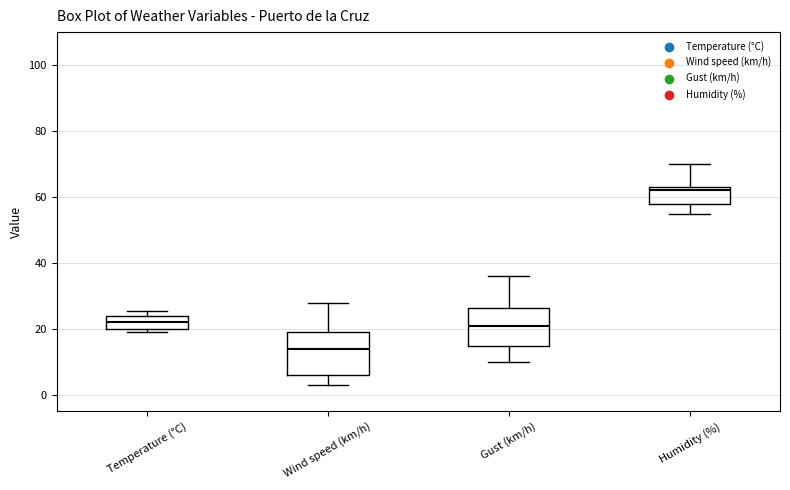

Reading left to right, read every box against the y-axis: the position of its median line, the range the box covers, and the ends of its whiskers. The values are not printed on the chart, so give them approximately, as read against the axis.

Temperature (°C): median 22, box 20 to 24, whiskers 20 (just below the box's lower edge) to 26
Wind speed (km/h): median 14, box 6 to 20, whiskers 4 to 28
Gust (km/h): median 22, box 14 to 26, whiskers 10 to 36
Humidity (%): median 62, box 58 to 64, whiskers 56 to 70